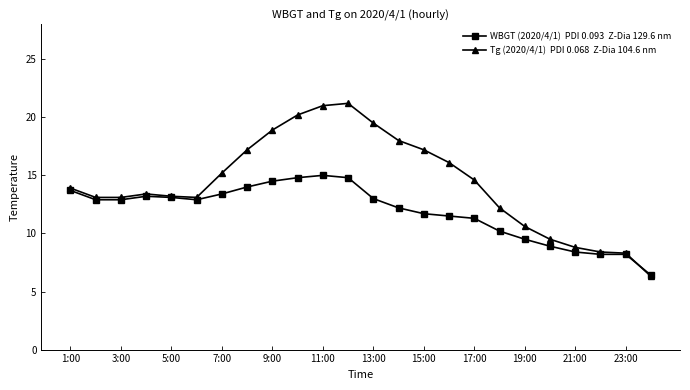

What is the minimum value shown in the chart?

6.3